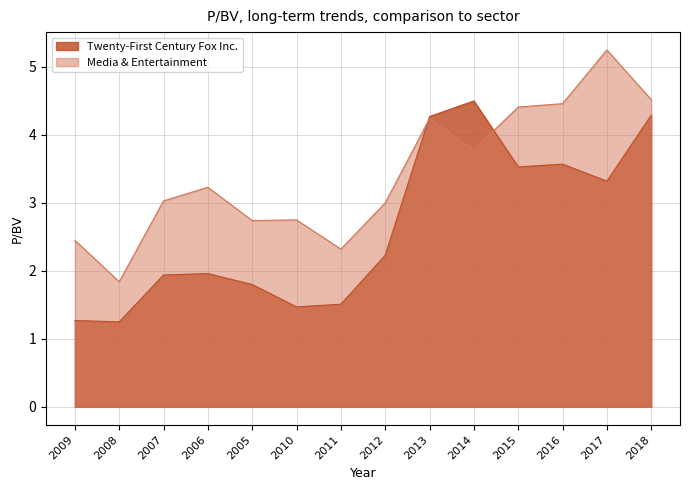

Reading left to right, transcribe all the data shown in this chart.

Twenty-First Century Fox Inc.: 2009=1.3	2008=1.2	2007=1.9	2006=2.0	2005=1.8	2010=1.5	2011=1.5	2012=2.2	2013=4.3	2014=4.5	2015=3.5	2016=3.6	2017=3.3	2018=4.3
Media & Entertainment: 2009=2.5	2008=1.8	2007=3.0	2006=3.2	2005=2.7	2010=2.8	2011=2.3	2012=3.0	2013=4.2	2014=3.8	2015=4.4	2016=4.5	2017=5.2	2018=4.5